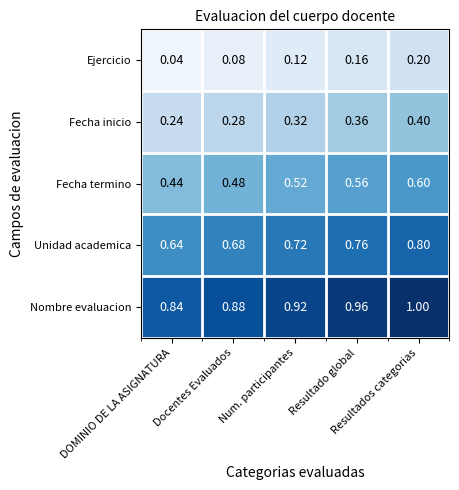

List the series in order of their overall mean, highest first.

Nombre evaluacion, Unidad academica, Fecha termino, Fecha inicio, Ejercicio